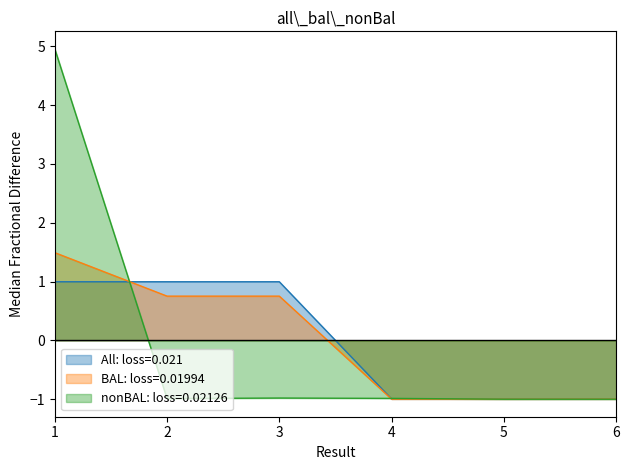

Between 2 and 6, which series saw the biggest shift?

All: loss=0.021